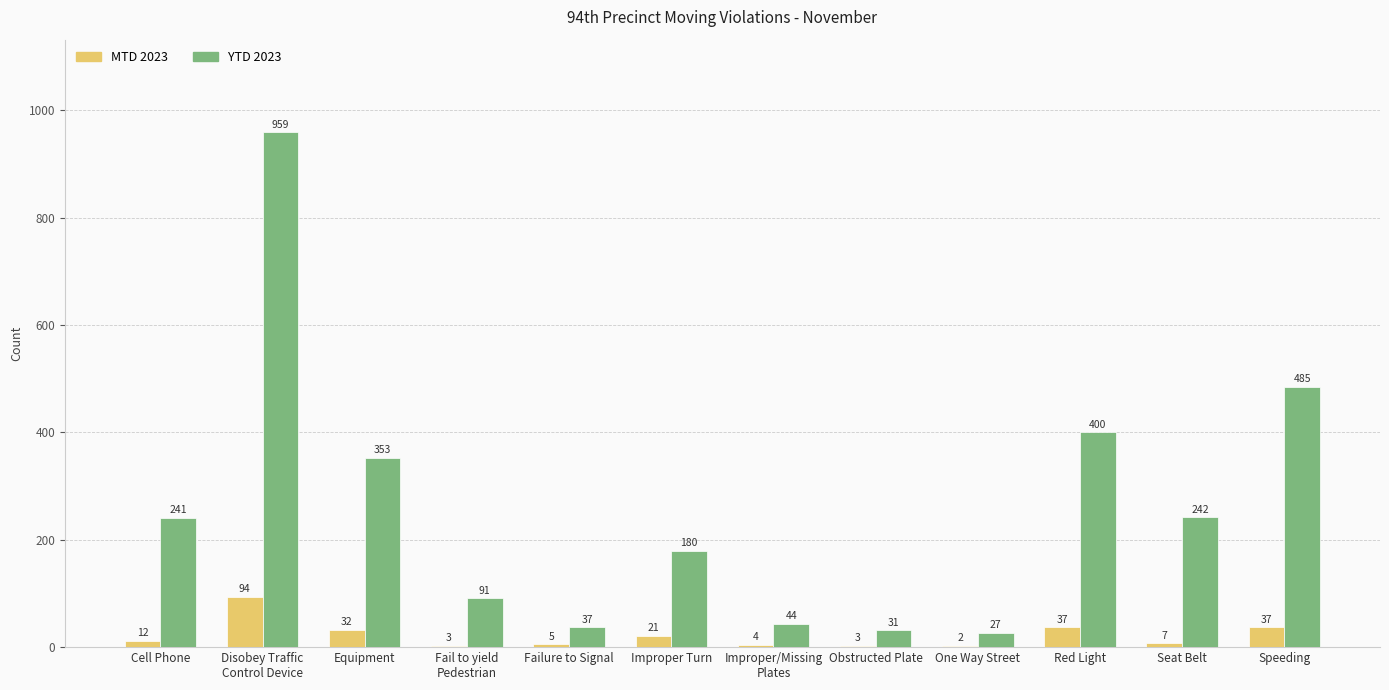

What is the average value of the MTD 2023 series?

21